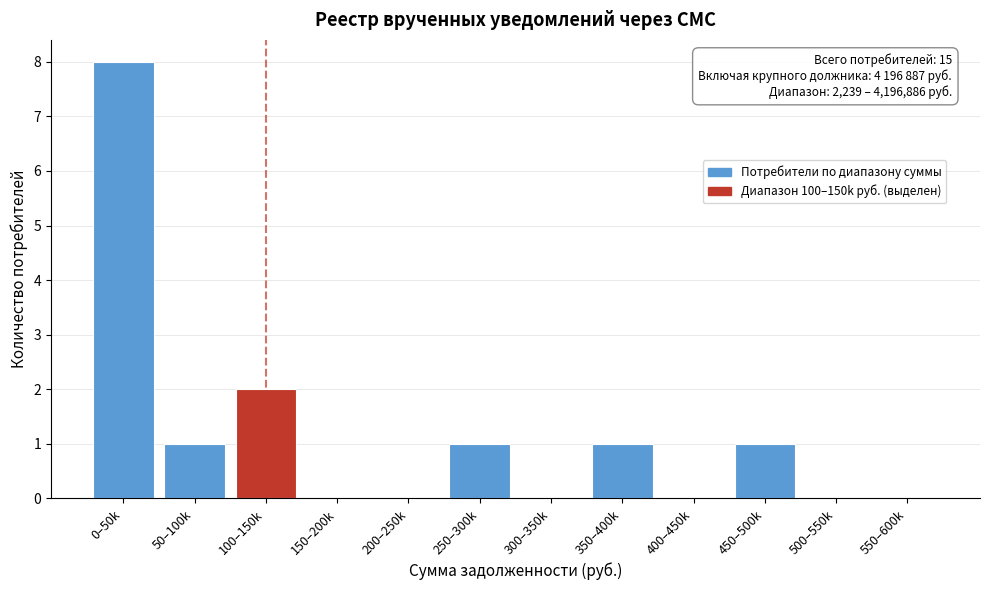

Reading left to right, what are all the values shown in this chart?

0–50k=8	50–100k=1	100–150k=2	150–200k=0	200–250k=0	250–300k=1	300–350k=0	350–400k=1	400–450k=0	450–500k=1	500–550k=0	550–600k=0